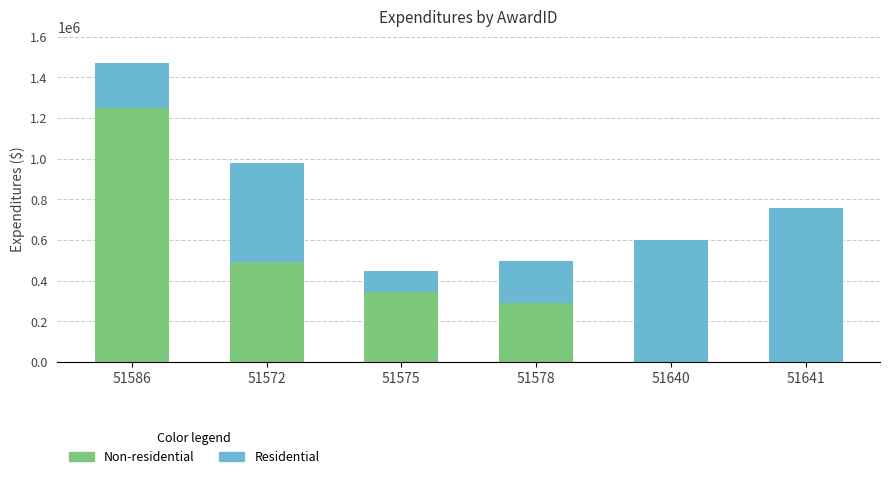

Reading right to left, transcribe the values for Non-residential.

51641=0	51640=0	51578=289594	51575=344898	51572=493832	51586=1247569